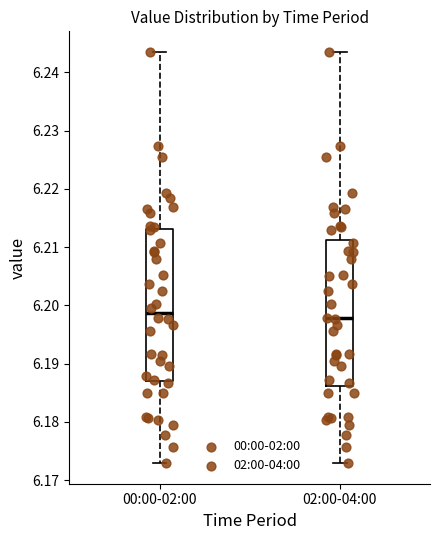

Where is the lower edge of the box for 00:00-02:00 on the y-axis? The values are not printed on the chart, so give them approximately, as read against the axis.

6.187